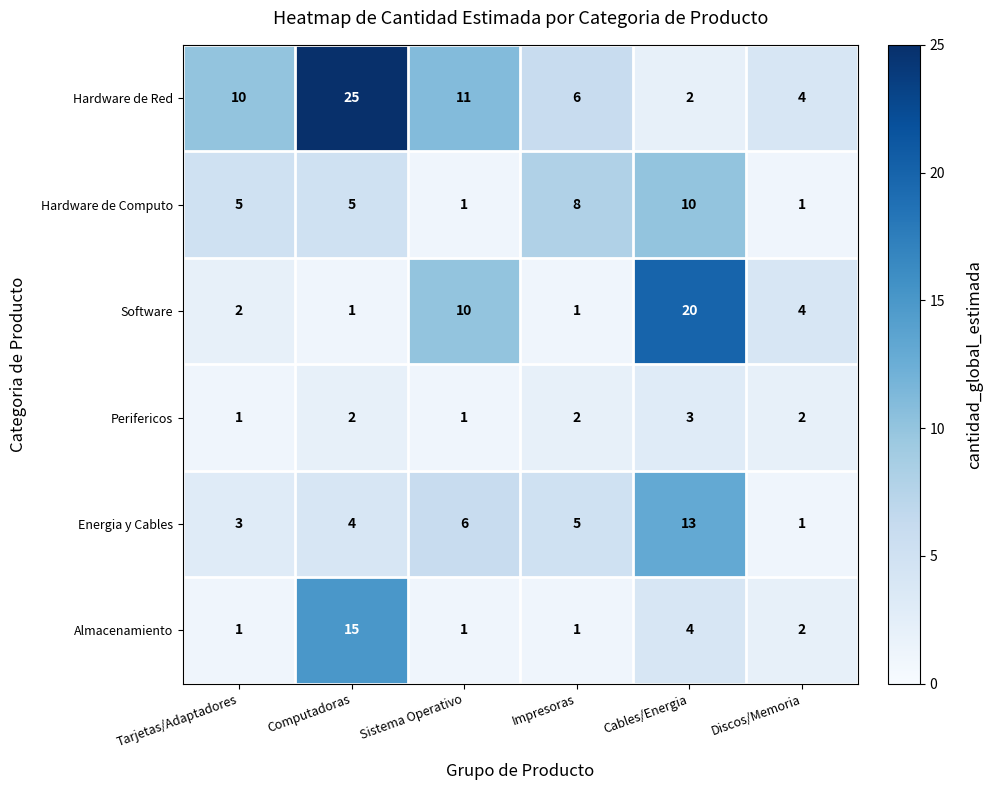

True or false: Perifericos has a value of 3 at Cables/Energia.

True